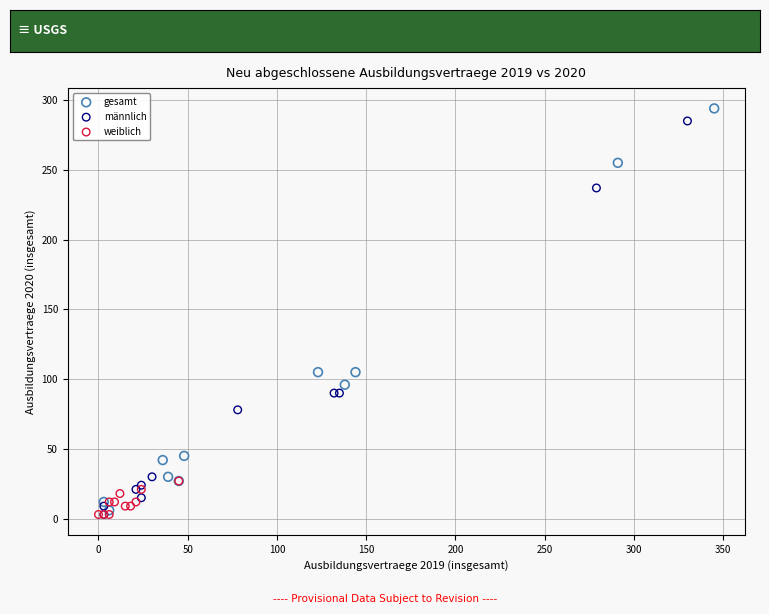

Which series has the largest Y range (max minus min)?

gesamt